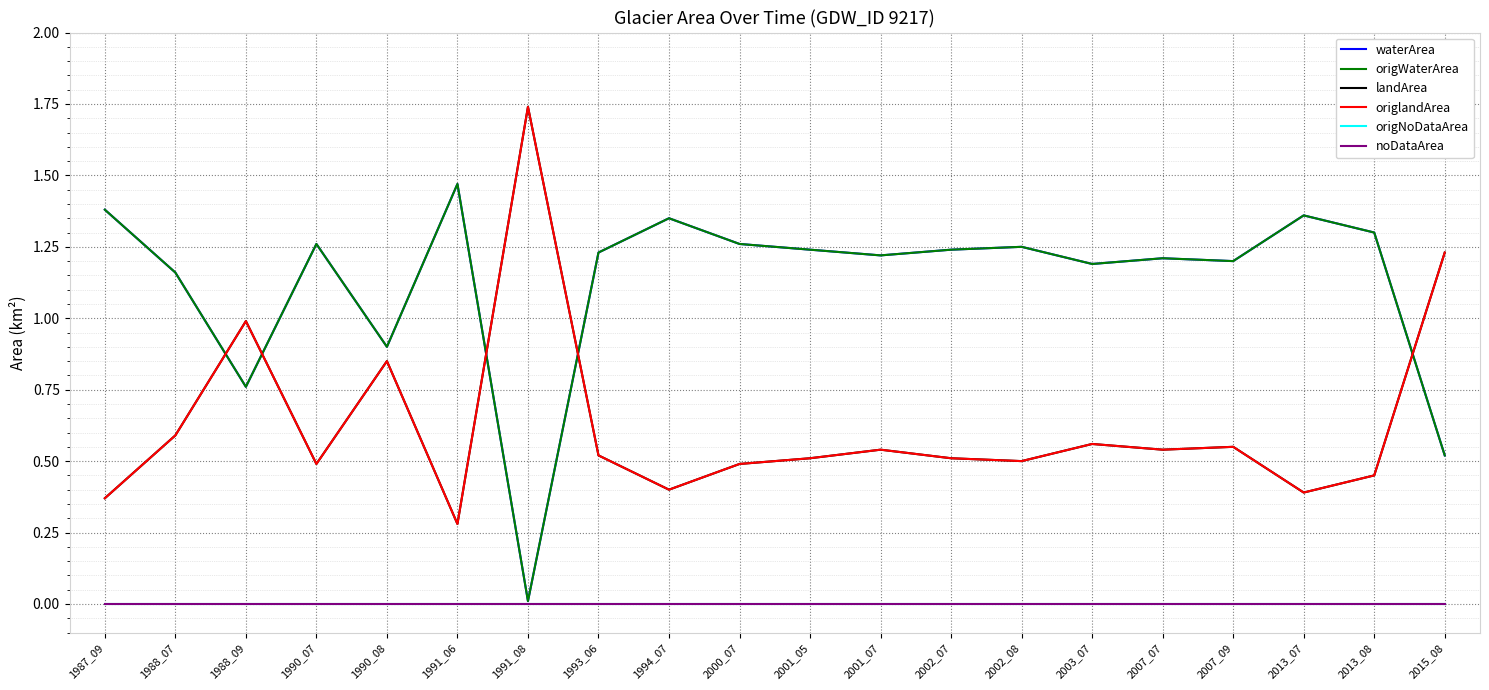

What is the sum of the landArea values at 2013_08 and 2003_07?

1.0